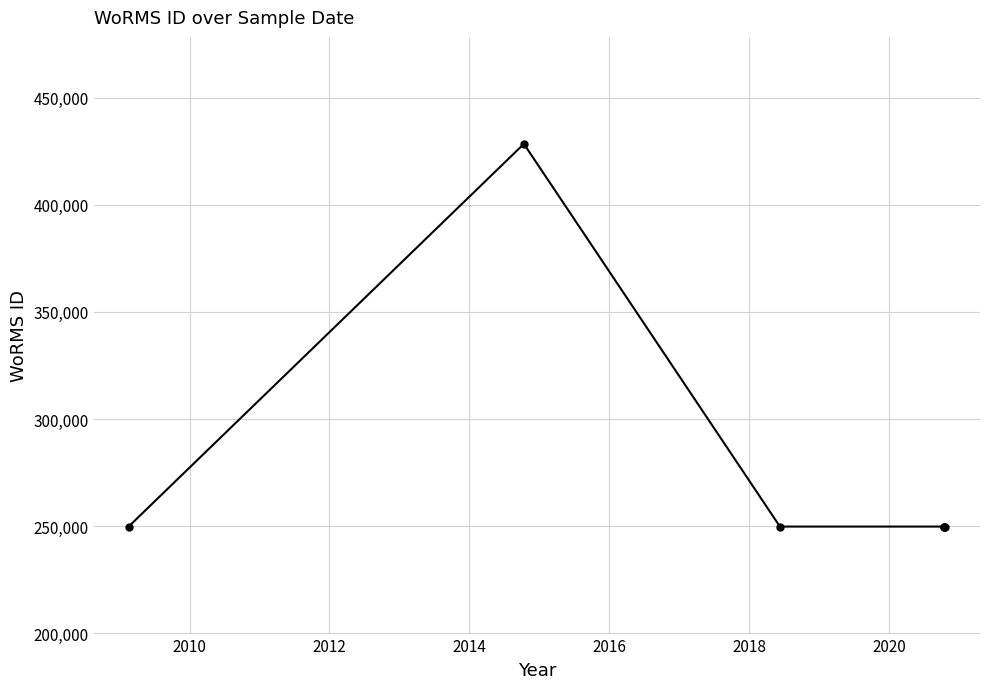

What is the sum of all values?

1677149